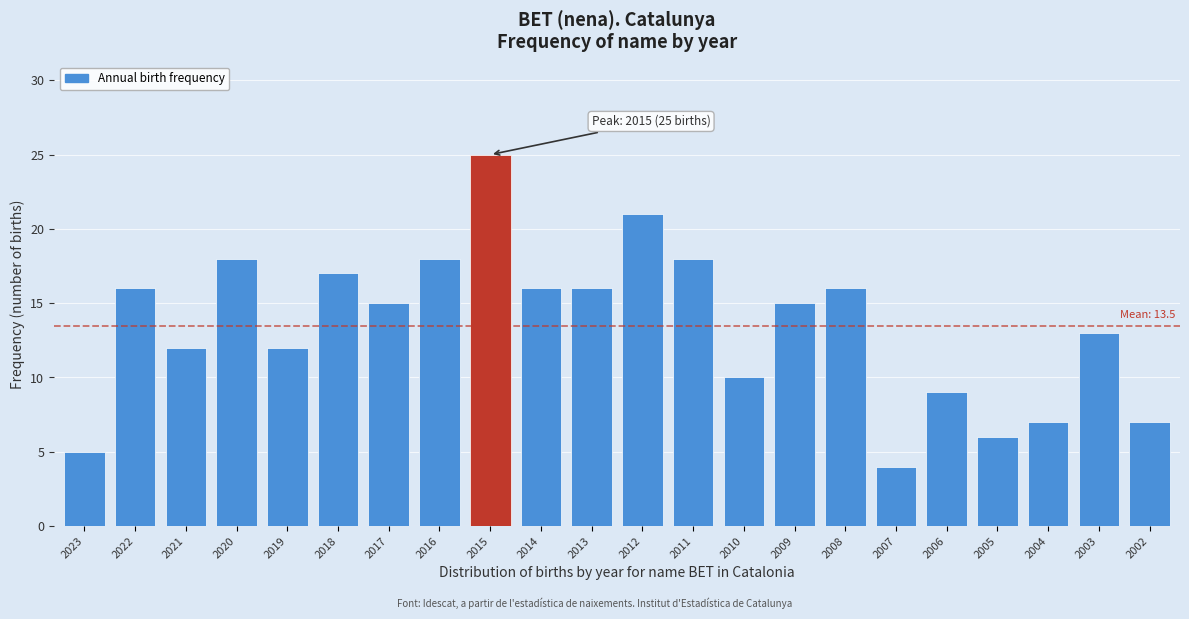

Reading left to right, transcribe all the data shown in this chart.

2023=5	2022=16	2021=12	2020=18	2019=12	2018=17	2017=15	2016=18	2015=25	2014=16	2013=16	2012=21	2011=18	2010=10	2009=15	2008=16	2007=4	2006=9	2005=6	2004=7	2003=13	2002=7